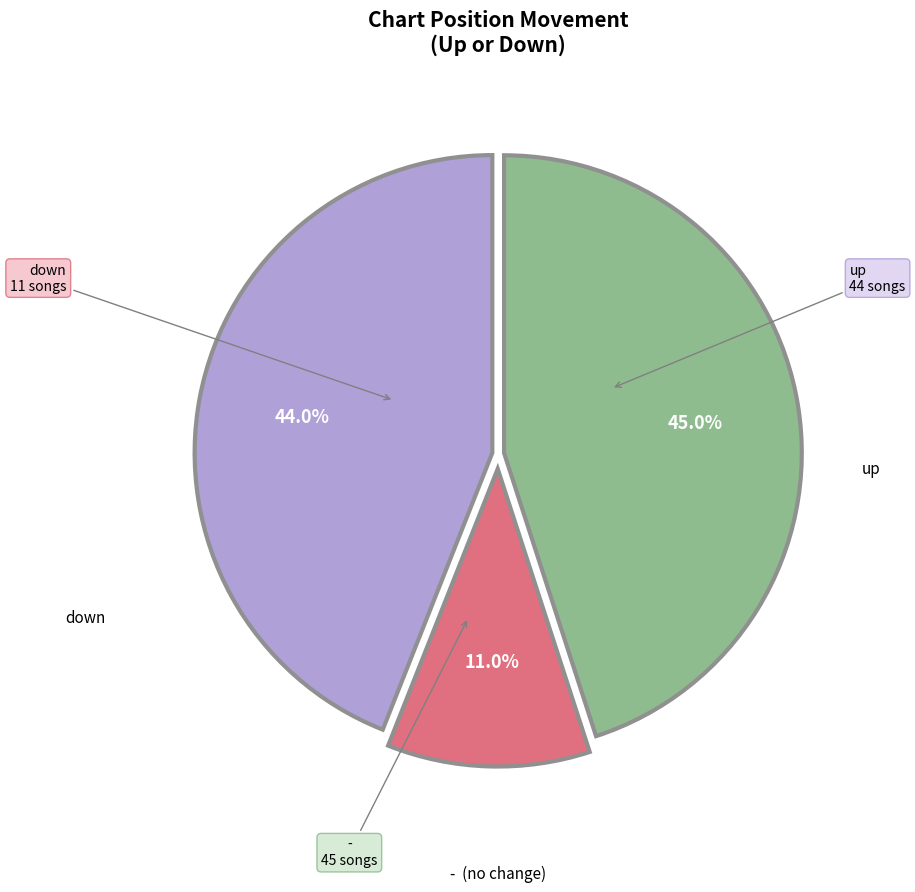

Does any single category account for the majority?

No